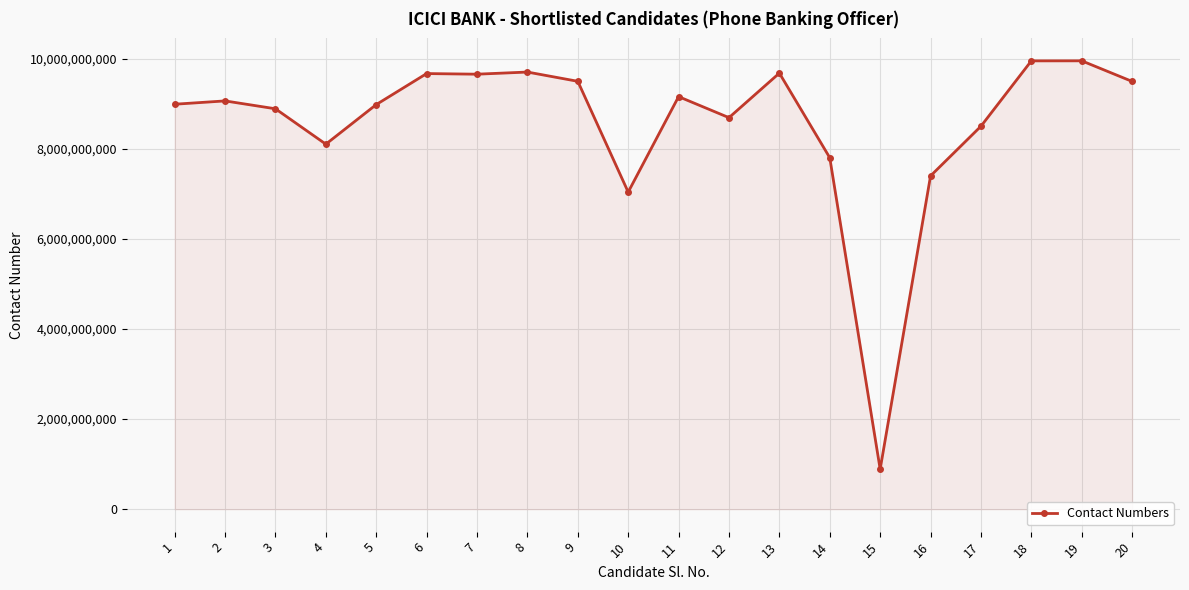

Where is the data nearest to the value 5418369959?

10